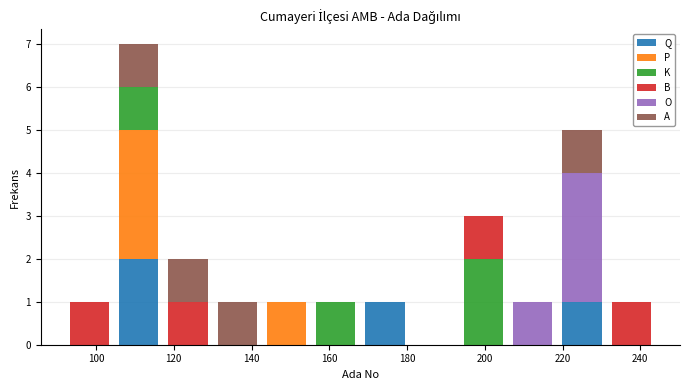

Reading left to right, transcribe this chart: for each stacked bar, give the range it covers on the x-axis and its total height. Neither the bar edges nor the heights are printed on the chart, so give them approximately, as read against the axes.

92 to 104: 1
104 to 118: 7
118 to 130: 2
130 to 142: 1
142 to 156: 1
156 to 168: 1
168 to 180: 1
180 to 194: 0
194 to 206: 3
206 to 218: 1
218 to 232: 5
232 to 244: 1